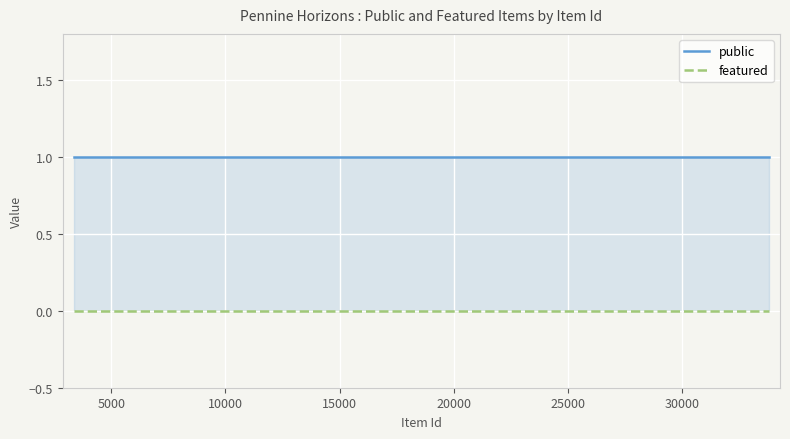

The public series shows 1 at 33790. True or false?

True